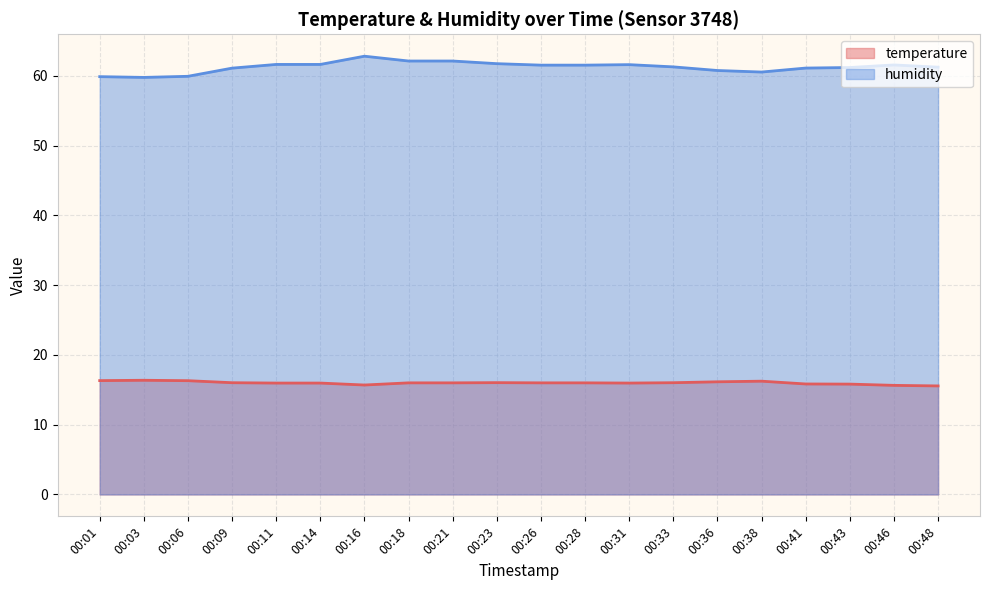

Reading left to right, transcribe all the data shown in this chart.

temperature: 00:01=16.3	00:03=16.4	00:06=16.3	00:09=16.0	00:11=16.0	00:14=16.0	00:16=15.7	00:18=16.0	00:21=16.0	00:23=16.0	00:26=16.0	00:28=16.0	00:31=16.0	00:33=16.0	00:36=16.1	00:38=16.2	00:41=15.8	00:43=15.8	00:46=15.6	00:48=15.6
humidity: 00:01=59.9	00:03=59.8	00:06=59.9	00:09=61.1	00:11=61.6	00:14=61.6	00:16=62.8	00:18=62.1	00:21=62.1	00:23=61.7	00:26=61.5	00:28=61.5	00:31=61.6	00:33=61.3	00:36=60.8	00:38=60.5	00:41=61.1	00:43=61.2	00:46=61.5	00:48=61.2